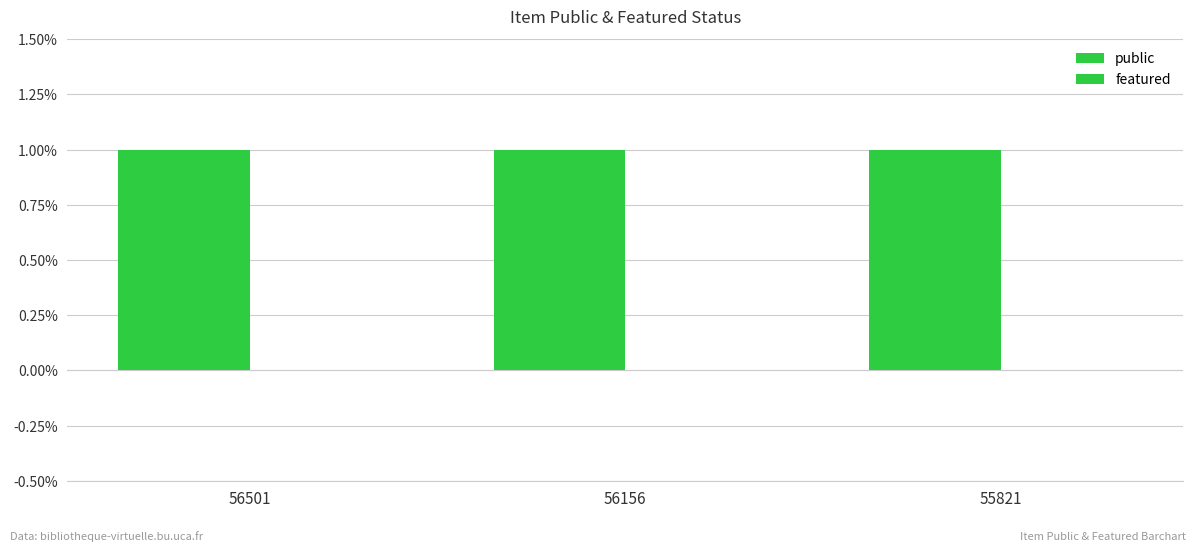

How many groups of bars are there?

3